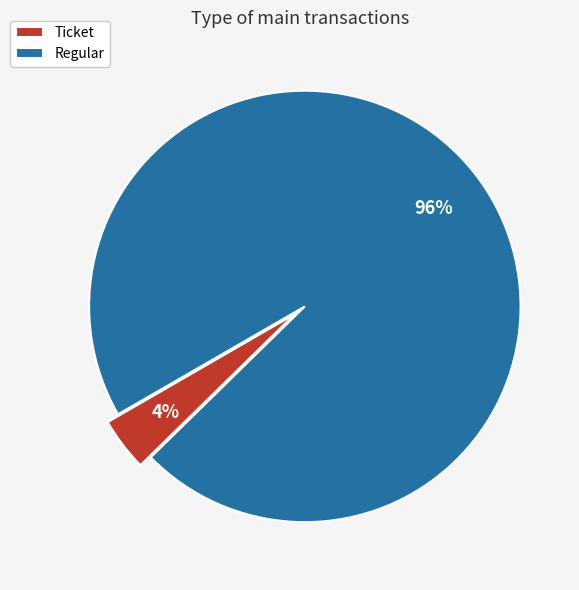

Is there any slice that represents more than half of the pie?

Yes